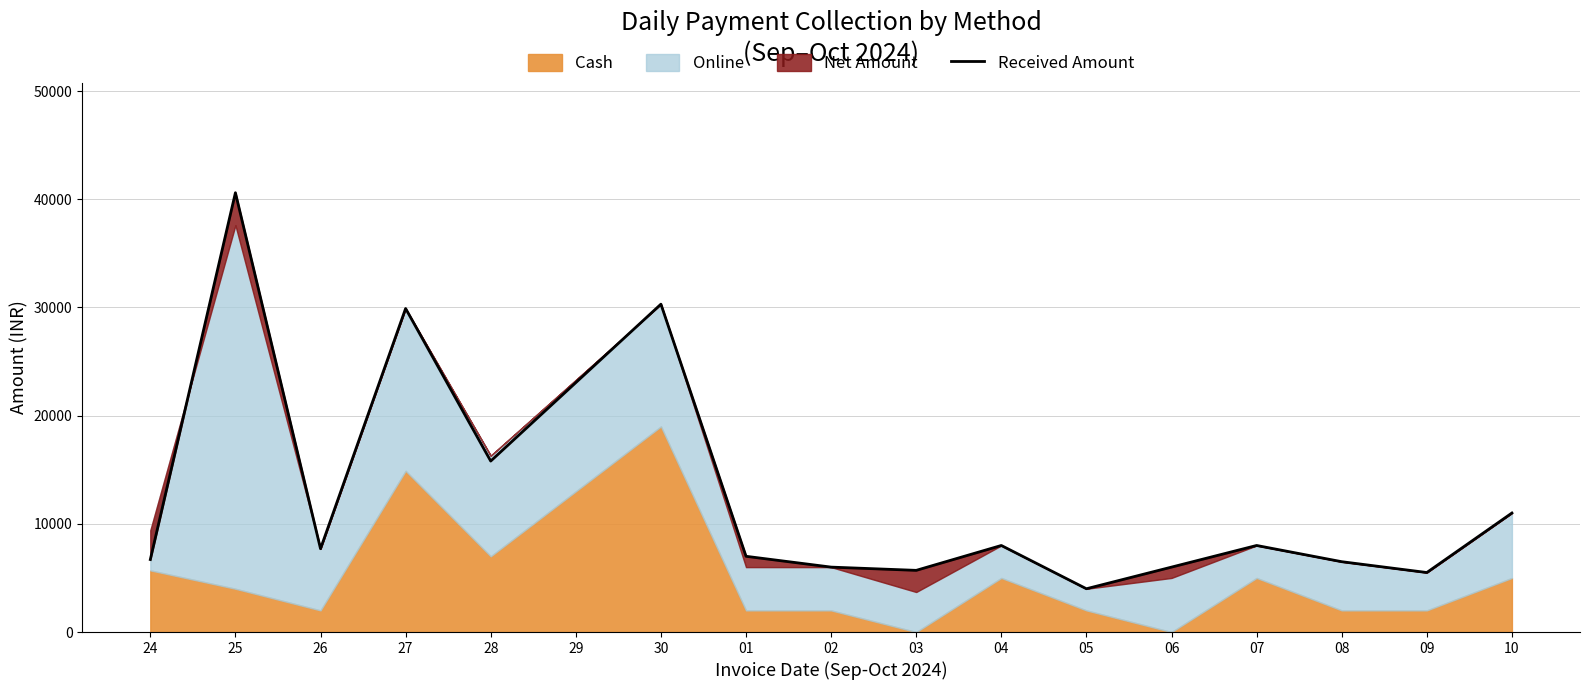

The value of Received Amount at 26 is 12020. True or false?

False